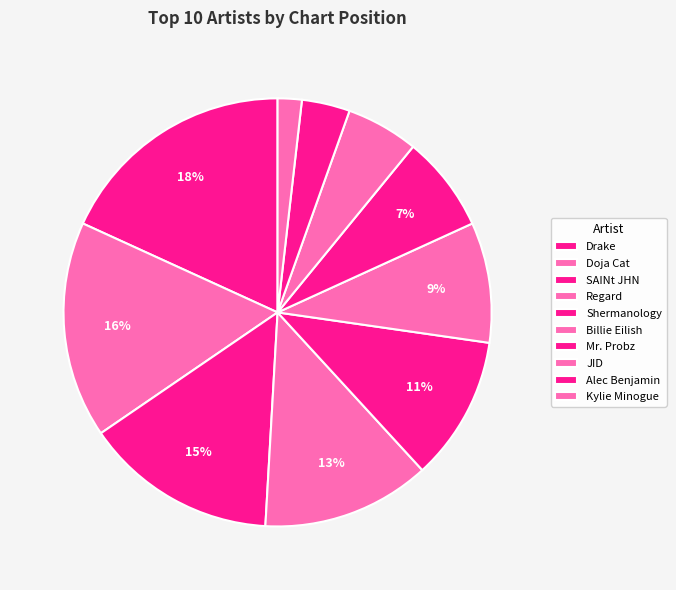

To the nearest percent, what is the difference between the Regard and Shermanology slice percentages?

2%